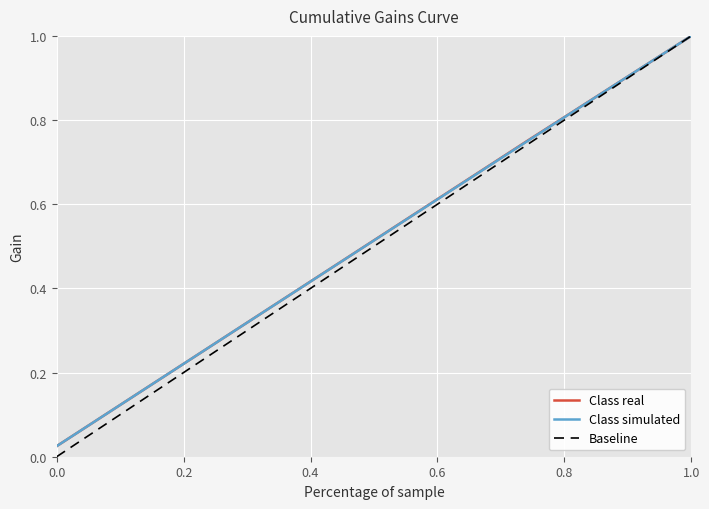

How many lines are shown in the chart?

3